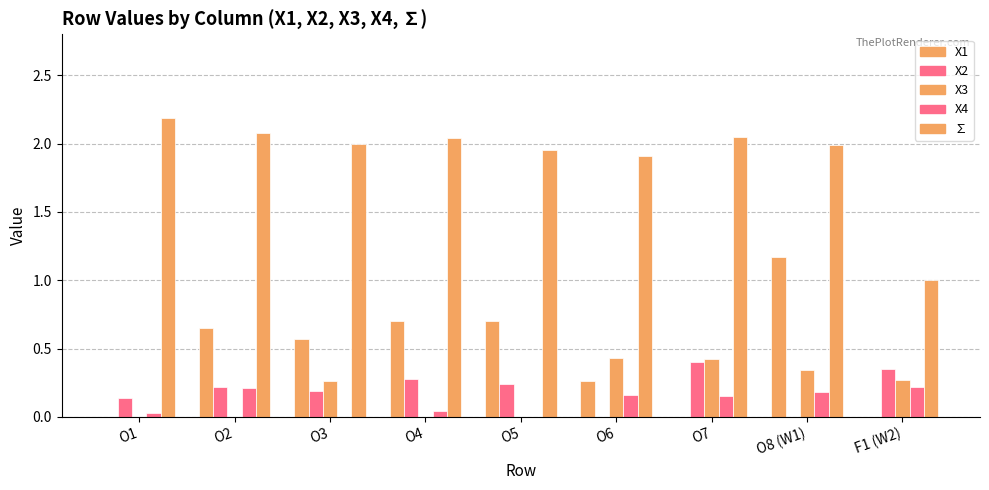

What is the label of the 6th bar from the right?

O4